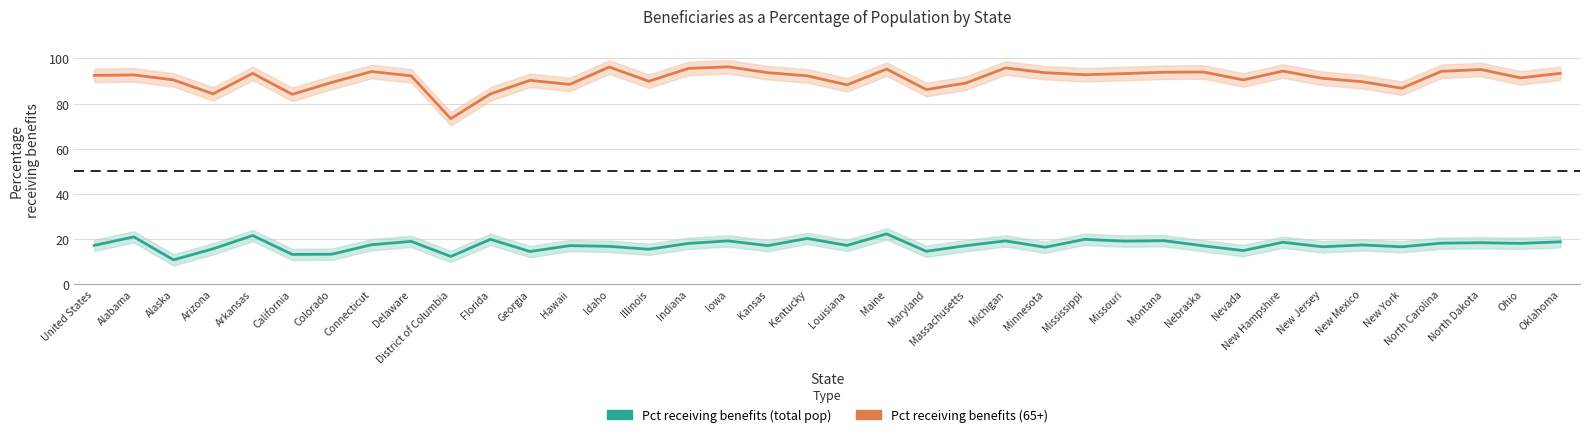

What are all the series names shown in the legend?

Pct receiving benefits (total pop), Pct receiving benefits (65+)